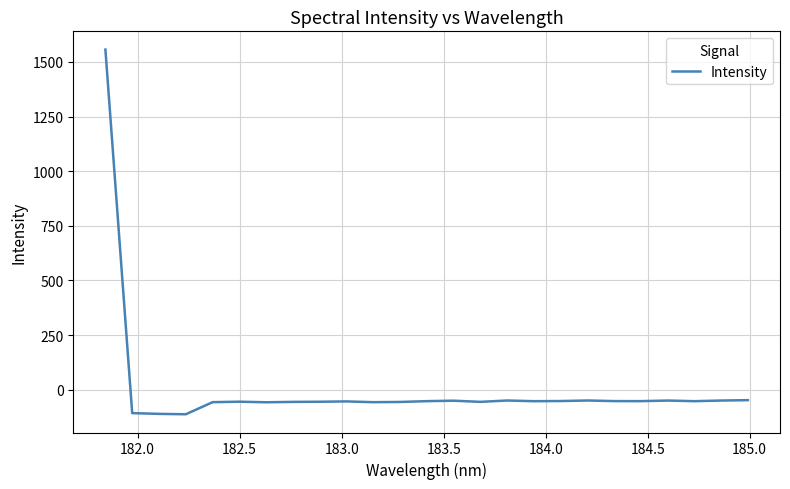

What is the maximum value shown in the chart?

1556.3